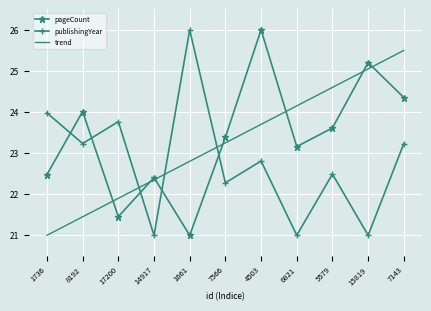

At which category is the sum across all series the highest?

7143